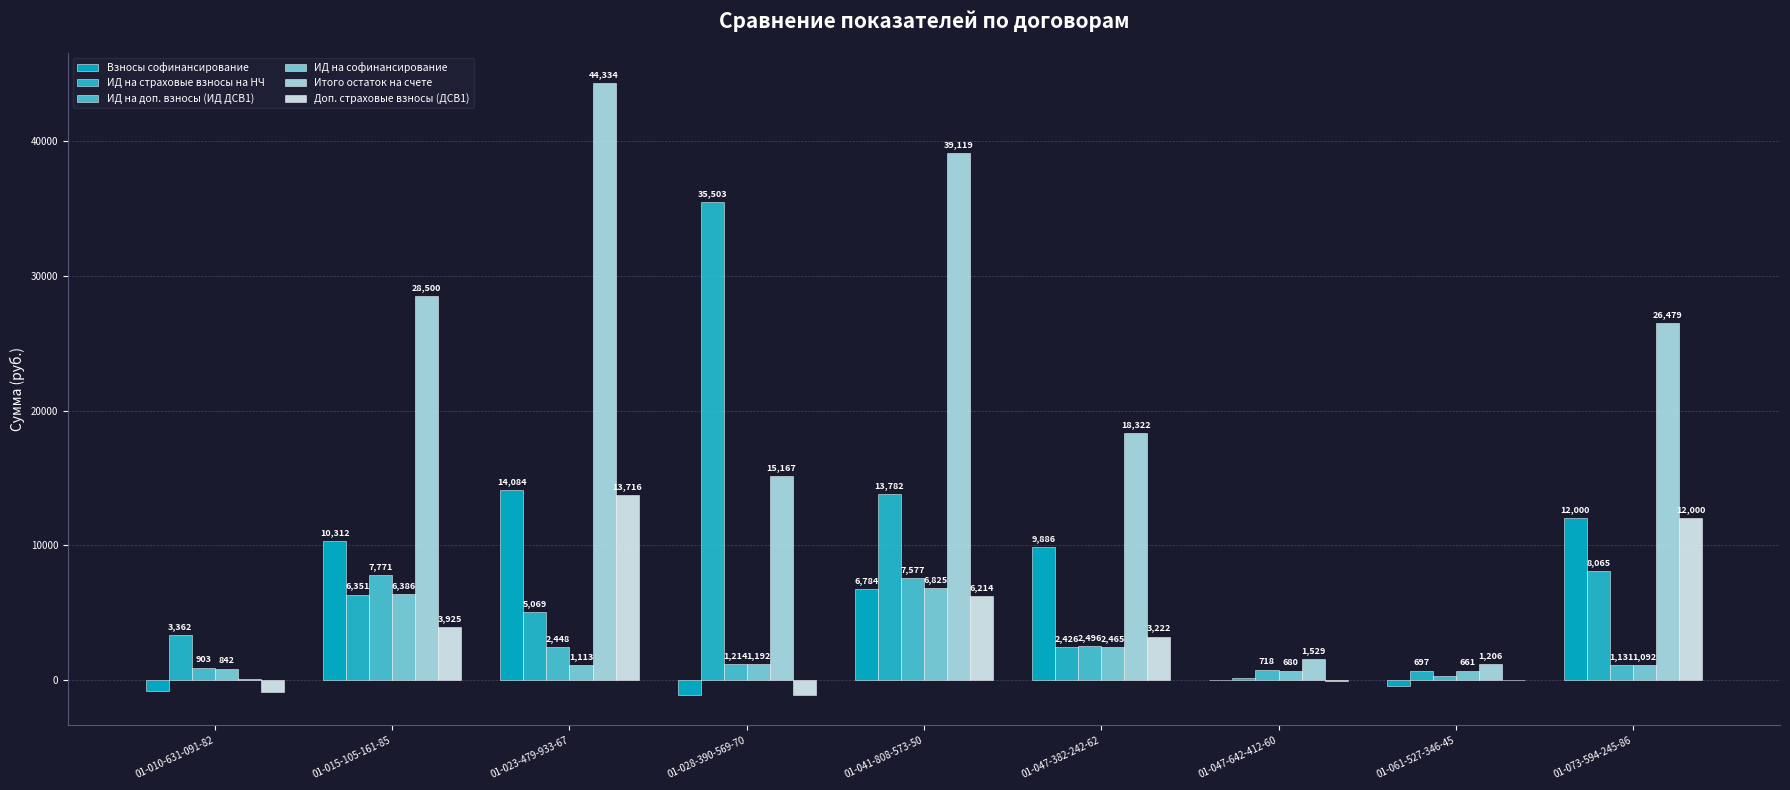

Reading right to left, extract all data points from this chart.

Взносы софинансирование: 12000.0	-441.9	0.0	9886.0	6783.6	-1075.9	14083.8	10312.5	-825.8
ИД на страховые взносы на НЧ: 8065.4	696.9	166.2	2425.9	13781.8	35502.8	5069.4	6351.5	3362.2
ИД на доп. взносы (ИД ДСВ1): 1130.8	289.1	717.6	2496.5	7576.8	1213.9	2447.8	7771.5	903.1
ИД на софинансирование: 1092.4	661.4	680.4	2465.2	6825.3	1191.5	1113.0	6386.1	841.8
Итого остаток на счете: 26479.2	1205.5	1529.0	18321.7	39119.5	15166.7	44333.8	28499.7	48.7
Доп. страховые взносы (ДСВ1): 12000.0	0.0	-35.2	3221.8	6213.8	-1097.9	13716.4	3925.1	-887.1